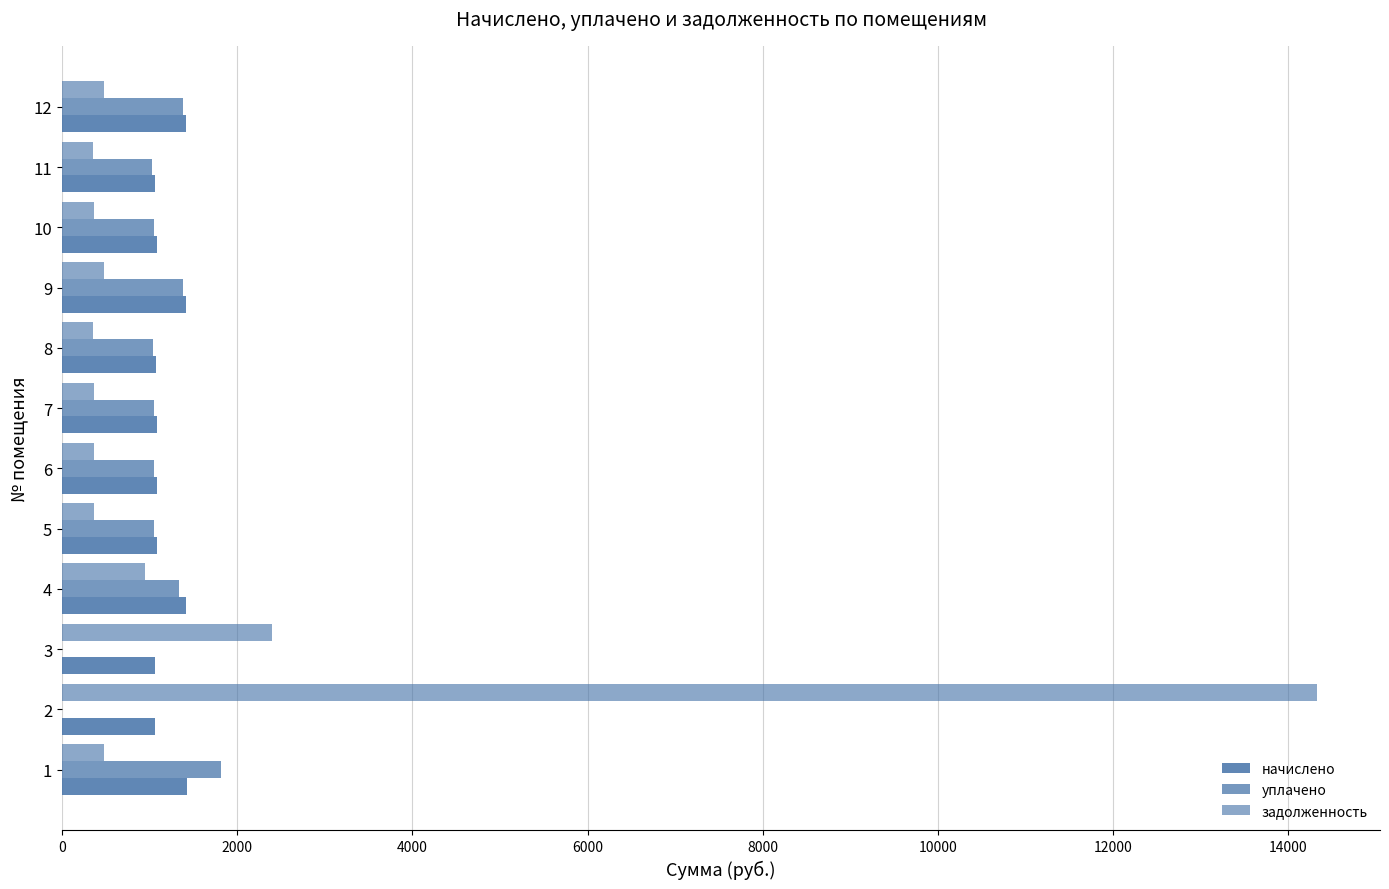

True or false: начислено has a value of 1061.8 at 11.

True